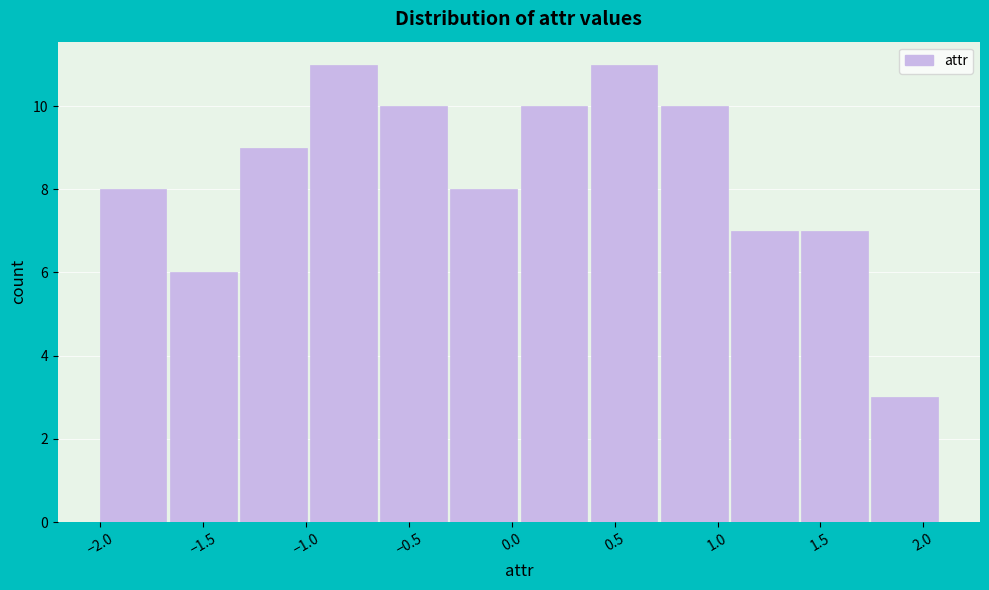

What is the height of the bar covering 0.40 to 0.70 on the x-axis? Neither the bar edges nor the heights are printed on the chart, so give them approximately, as read against the axes.

11